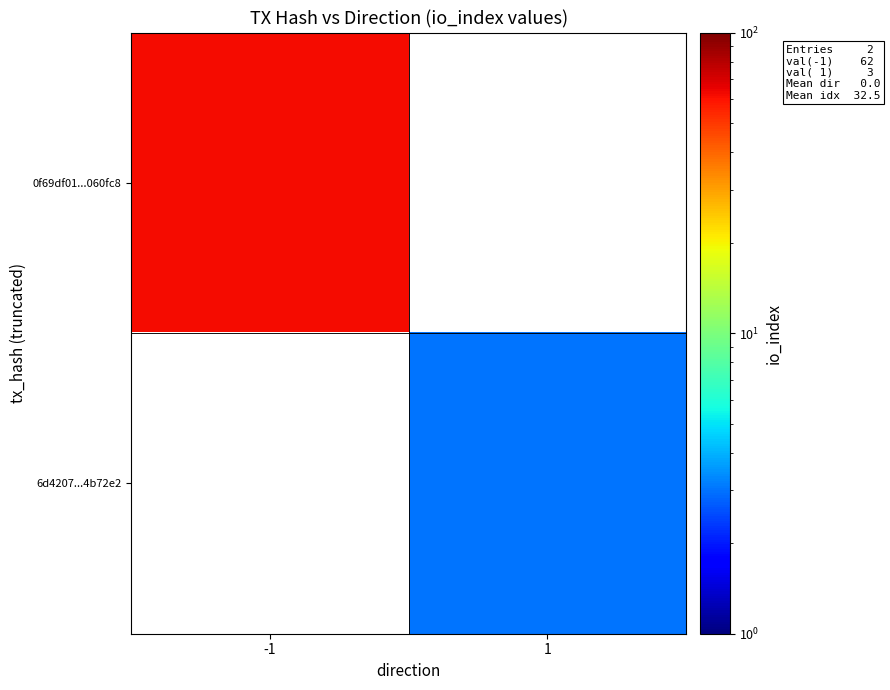

Which label corresponds to the largest value in the chart?

-1